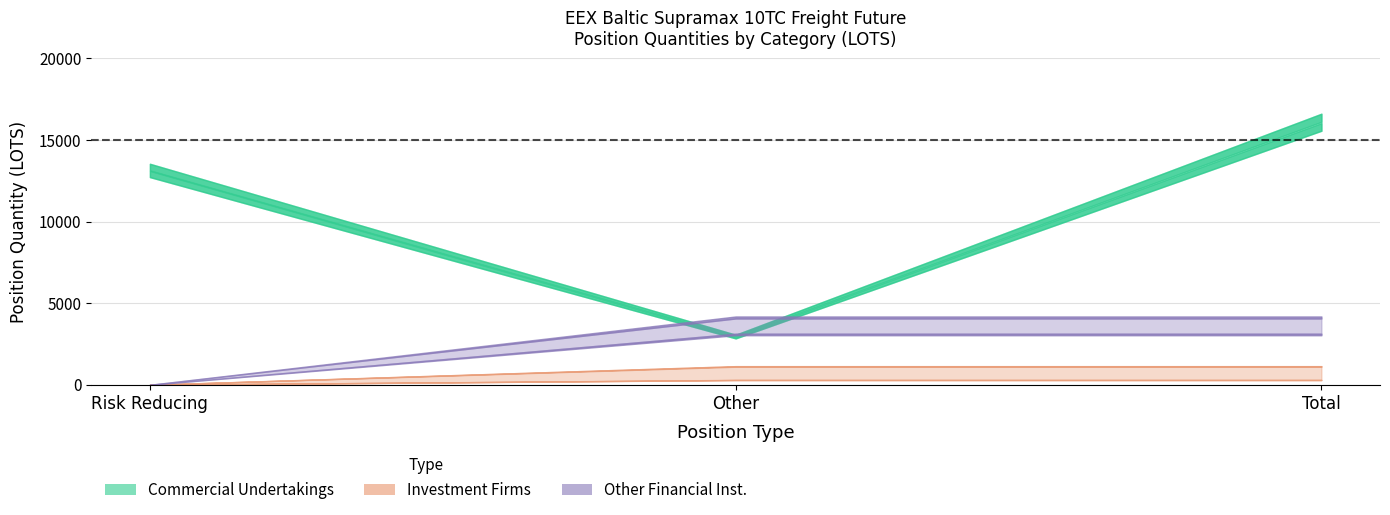

What is the spread (max minus min) of values at Other?

3775.3